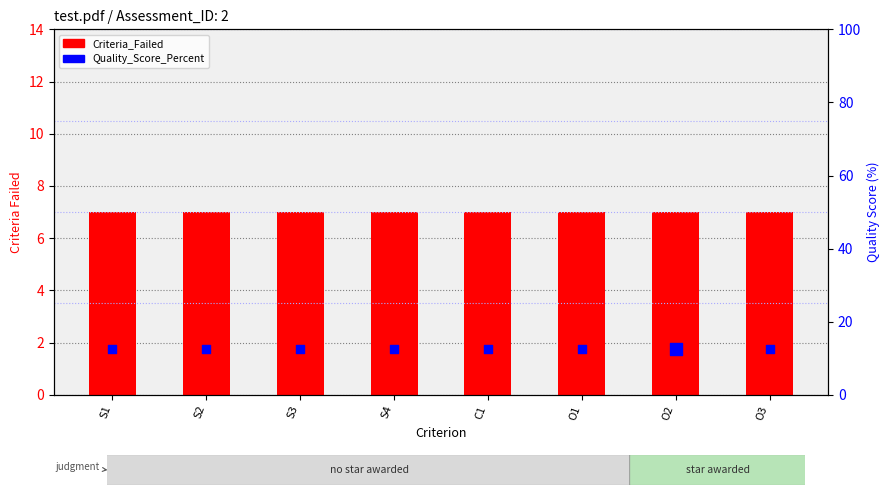

Which series reaches the maximum Y coordinate?

Quality_Score_Percent